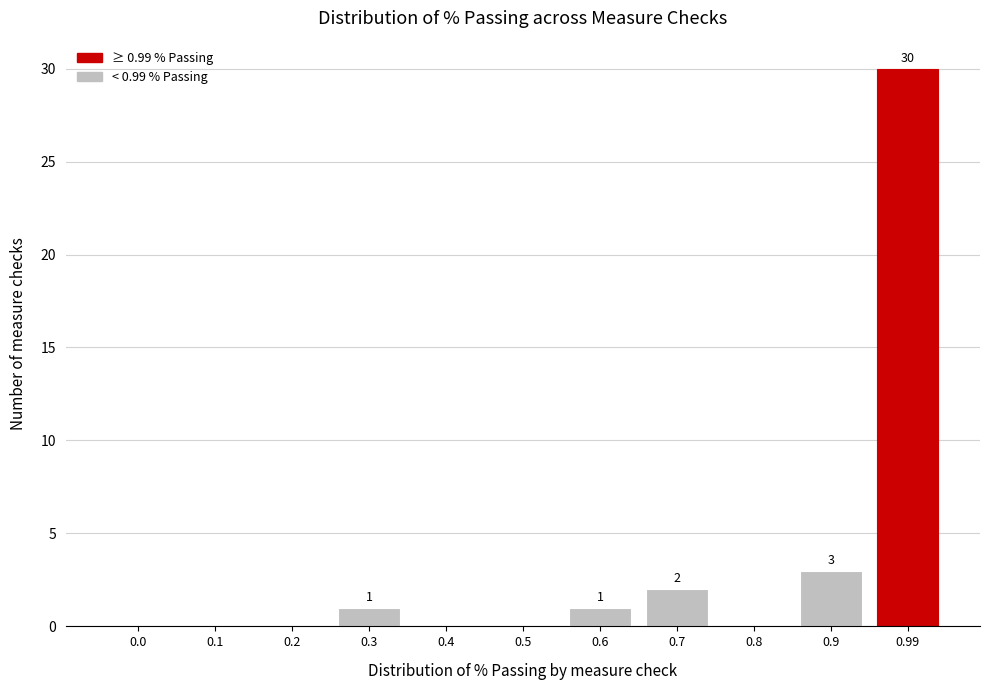

Reading left to right, extract all data points from this chart.

0.0=0	0.1=0	0.2=0	0.3=1	0.4=0	0.5=0	0.6=1	0.7=2	0.8=0	0.9=3	0.99=30